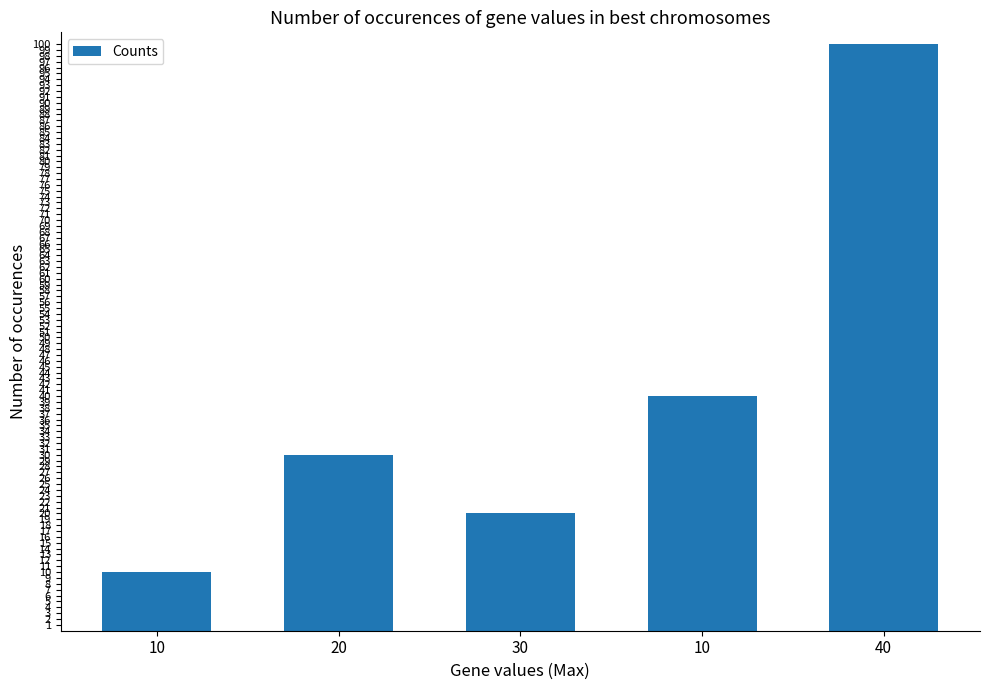

How many bars are there in total?

5